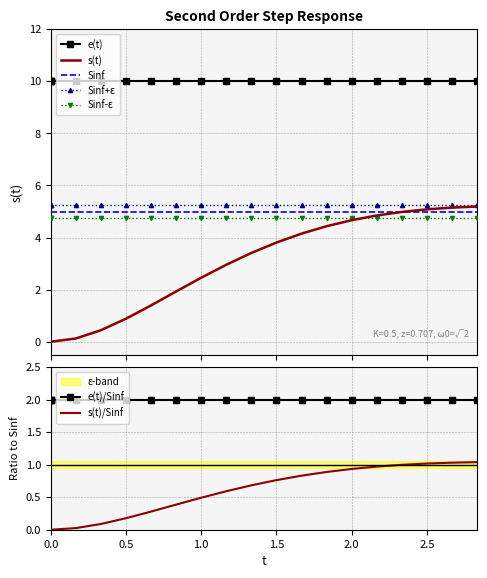

Does the chart have visible grid lines?

Yes